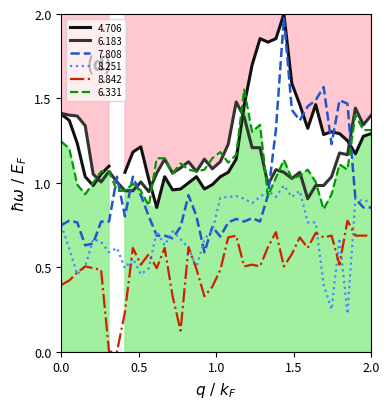

True or false: 8.842 and 6.331 intersect in this chart.

False